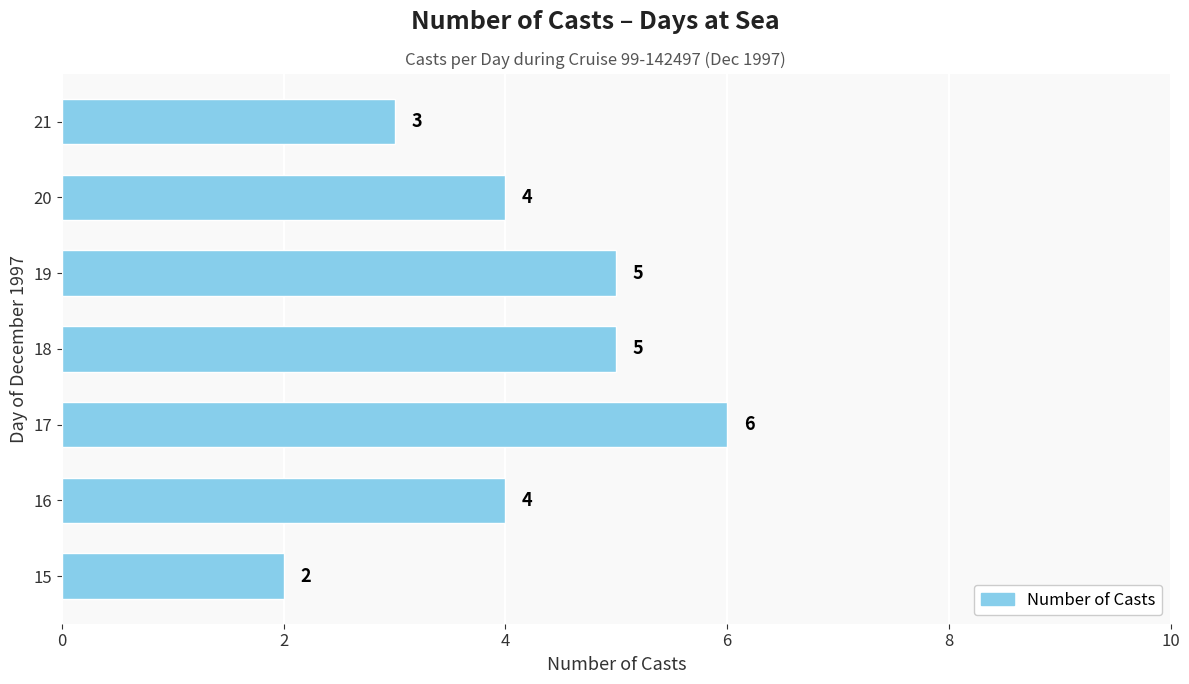

What is the maximum value shown in the chart?

6